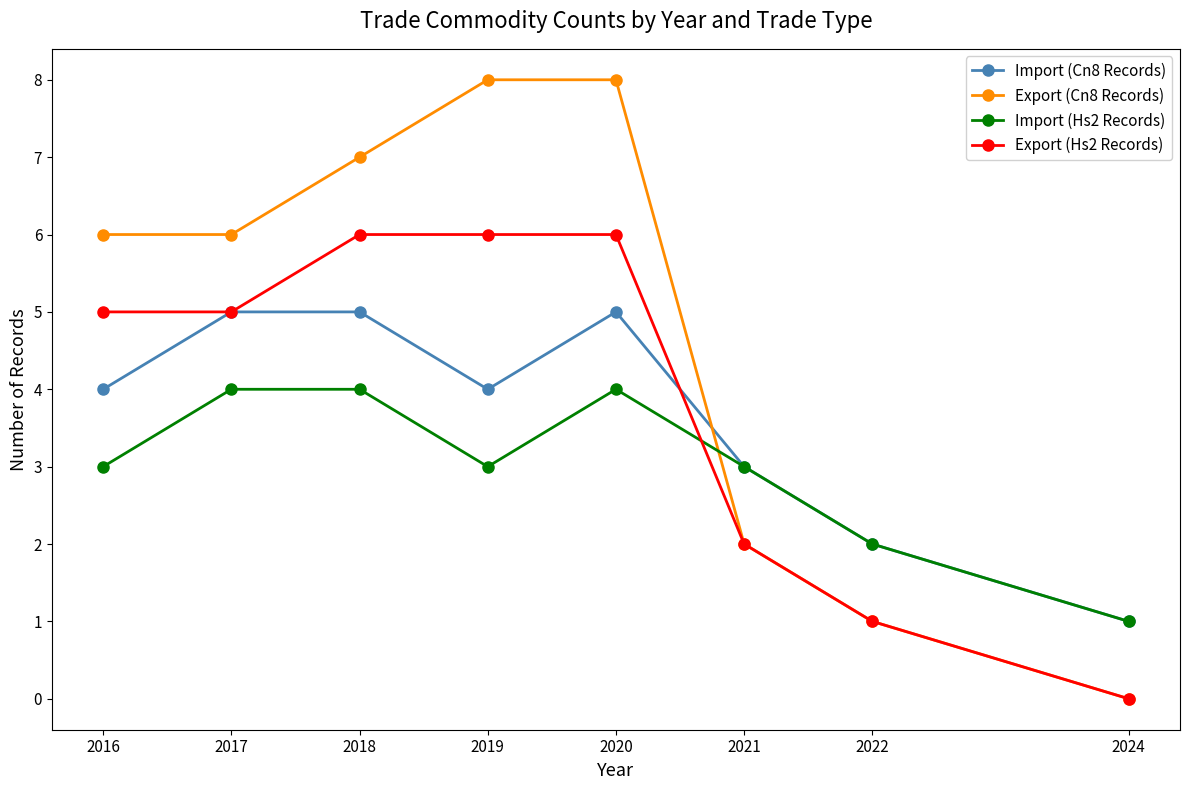

Which series has the largest range (max minus min)?

Export (Cn8 Records)